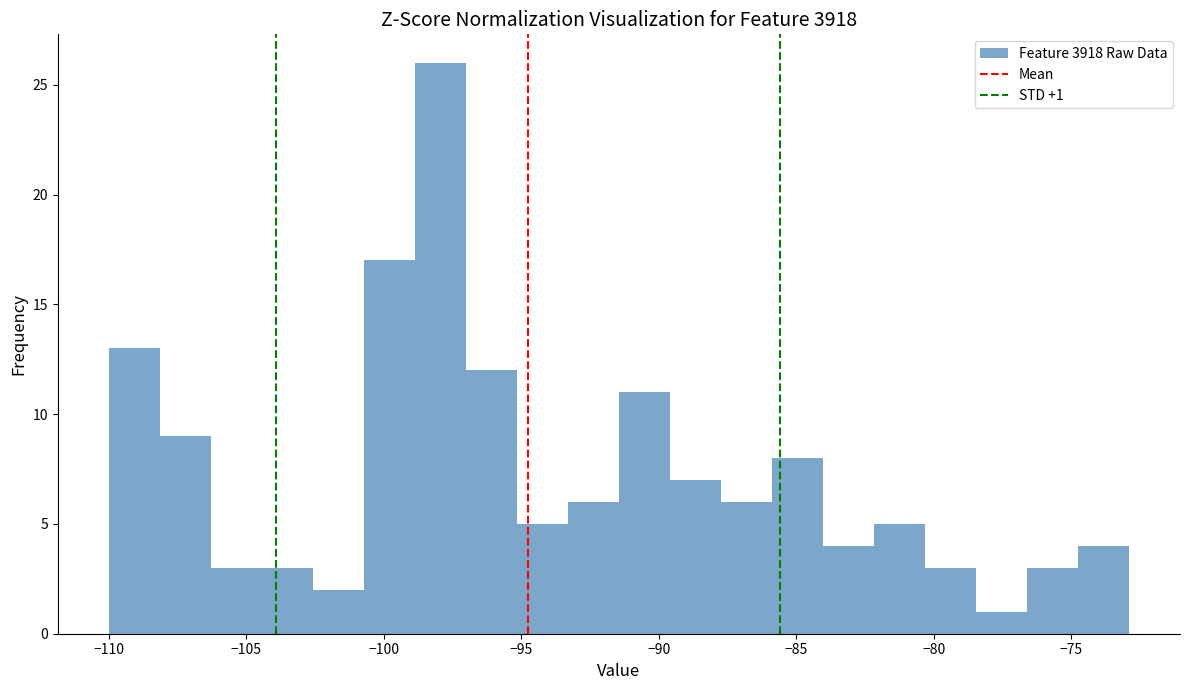

Read against the x-axis, roughly where is the centre of the tallest bar?

-98.0